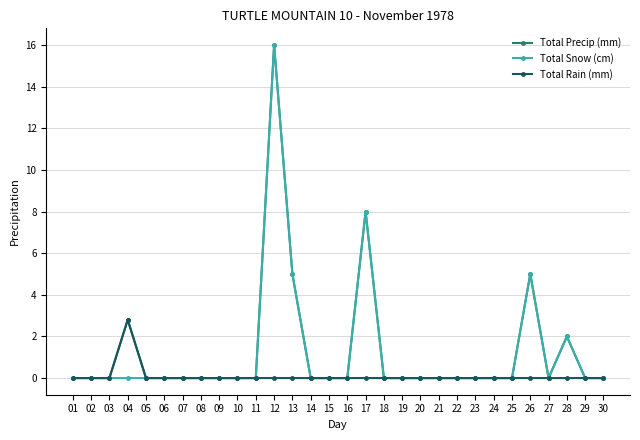

The Total Snow (cm) series shows 10.3 at 27. True or false?

False